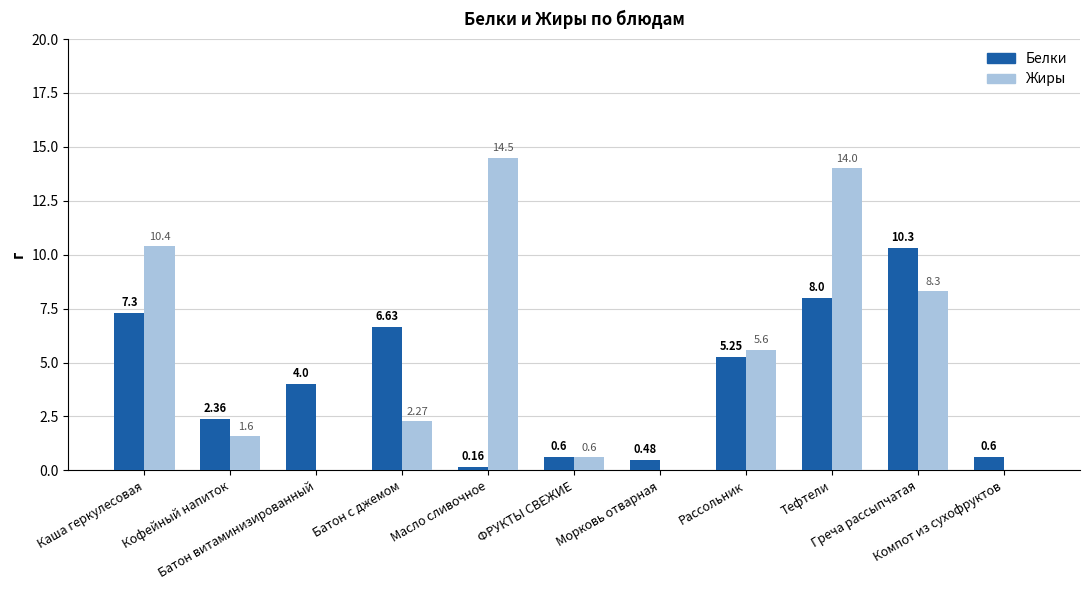

What is the total value across all series at Батон с джемом?

8.9